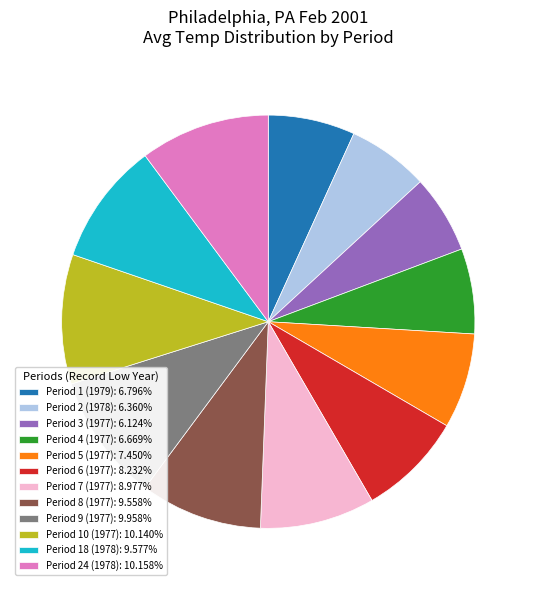

Approximately how many times larger is the value at Period 1 (1979): 6.796% compared to Period 18 (1978): 9.577%?

0.7